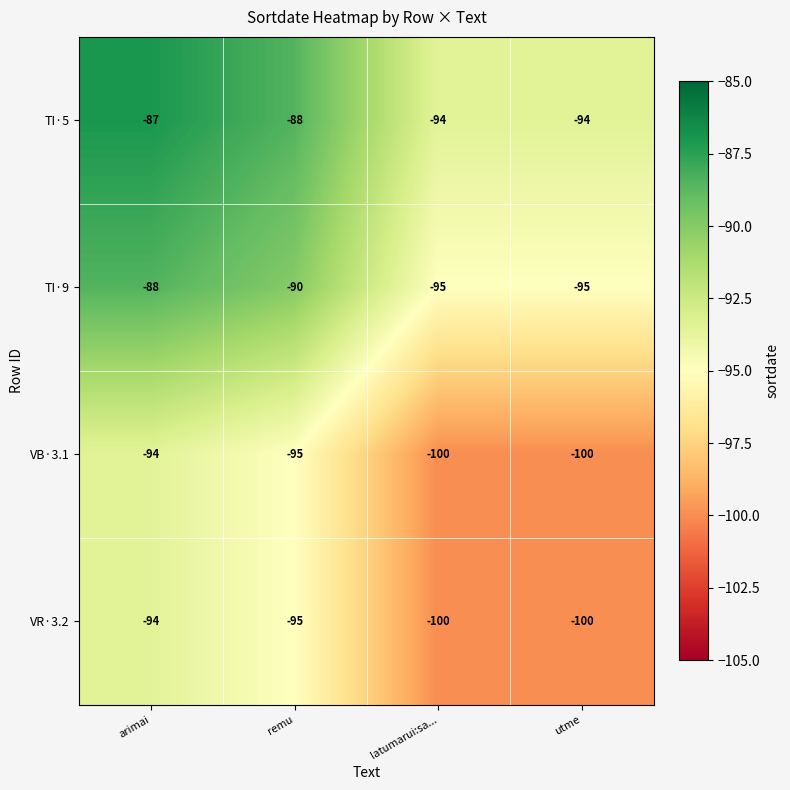

The TI·5 series shows -51 at arimai. True or false?

False